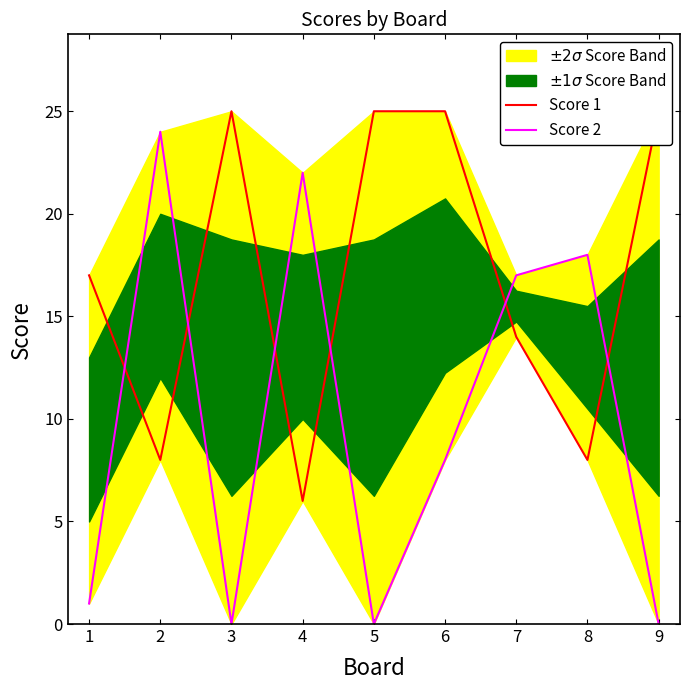

At which category is the sum across all series the highest?

6